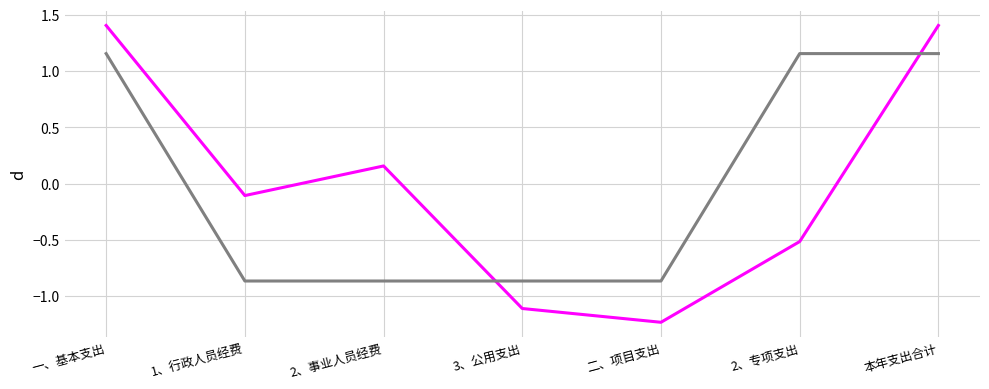

What is the difference between the highest and lowest values at 1、行政人员经费?

0.8